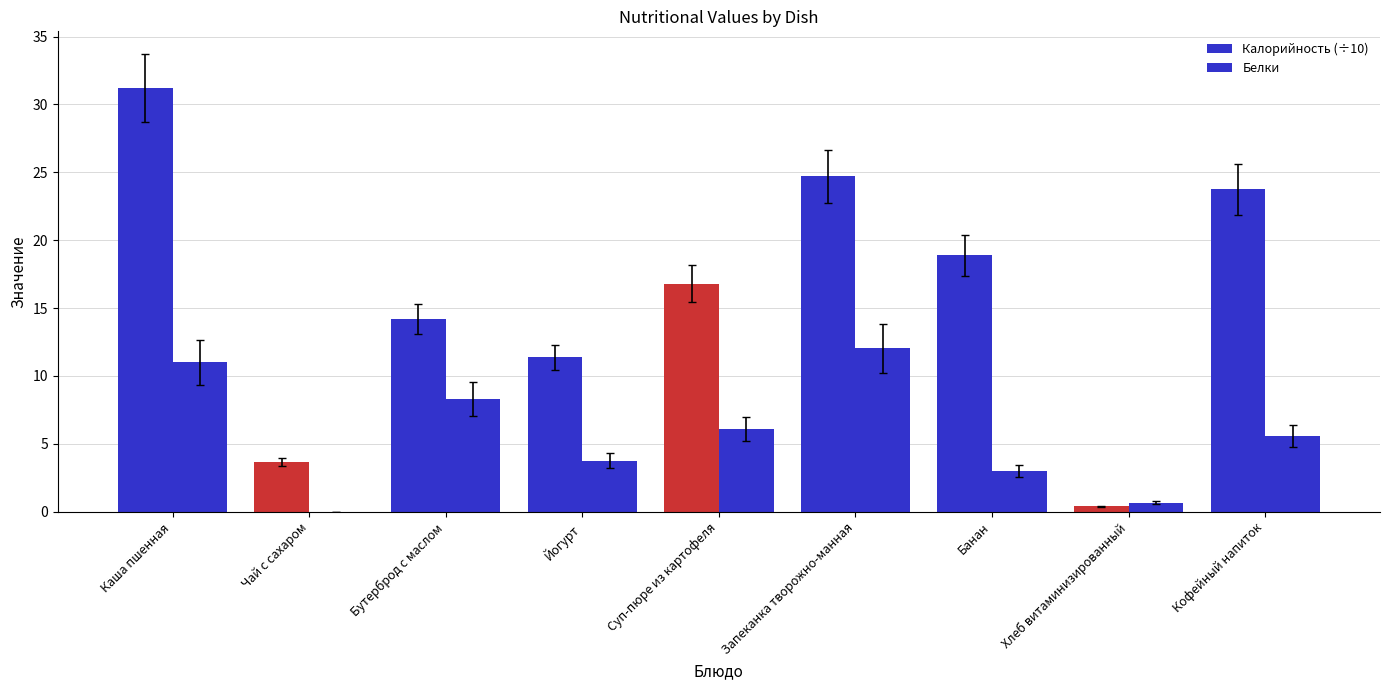

Are the bars horizontal?

No